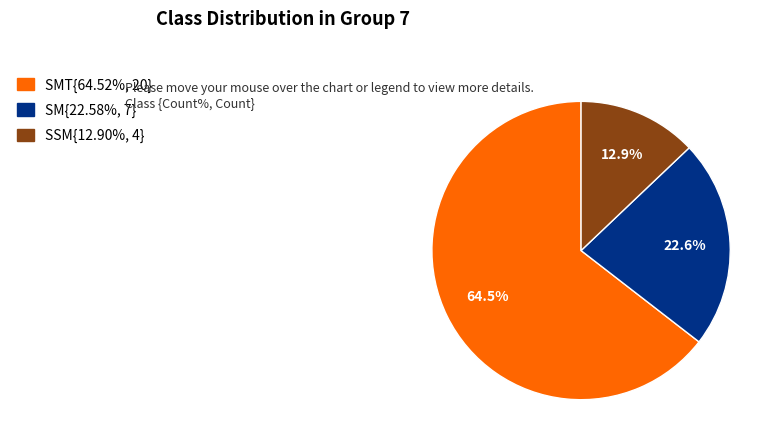

Is SMT{64.52%, 20} the majority of the pie?

Yes